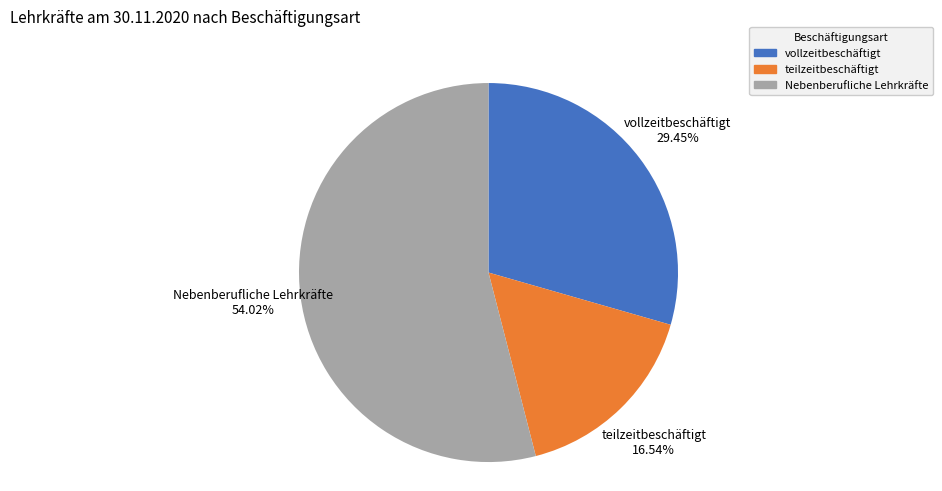

To the nearest percent, what percentage of the pie is teilzeitbeschäftigt?

17%